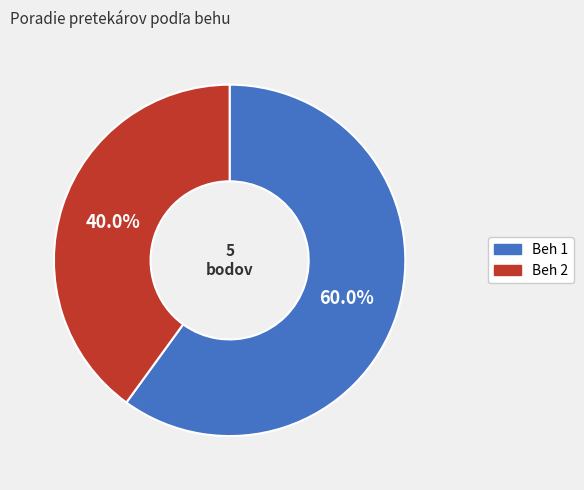

To the nearest percent, what is the combined percentage of Beh 1 and Beh 2?

100%